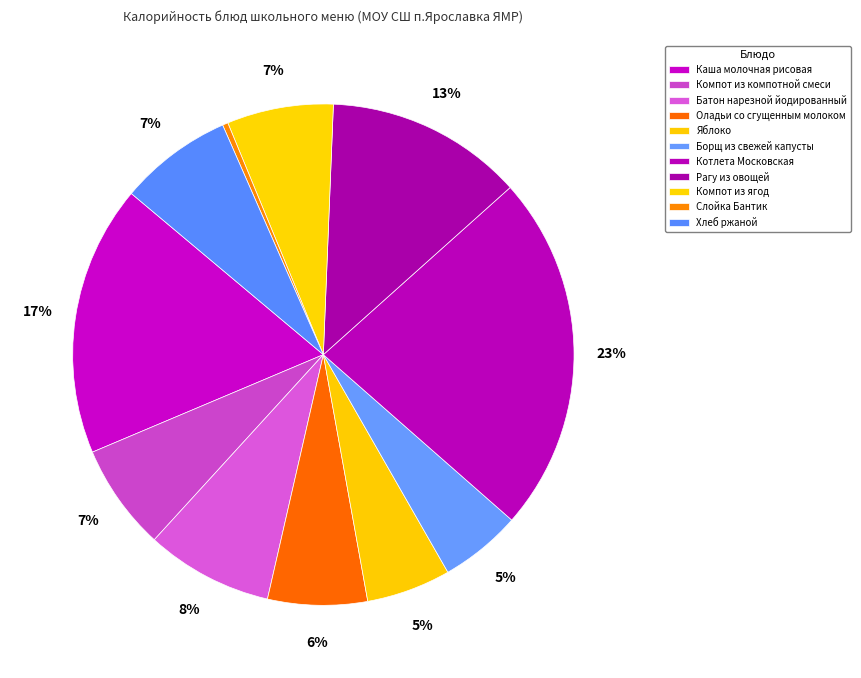

To the nearest percent, what percentage of the pie is Батон нарезной йодированный?

8%